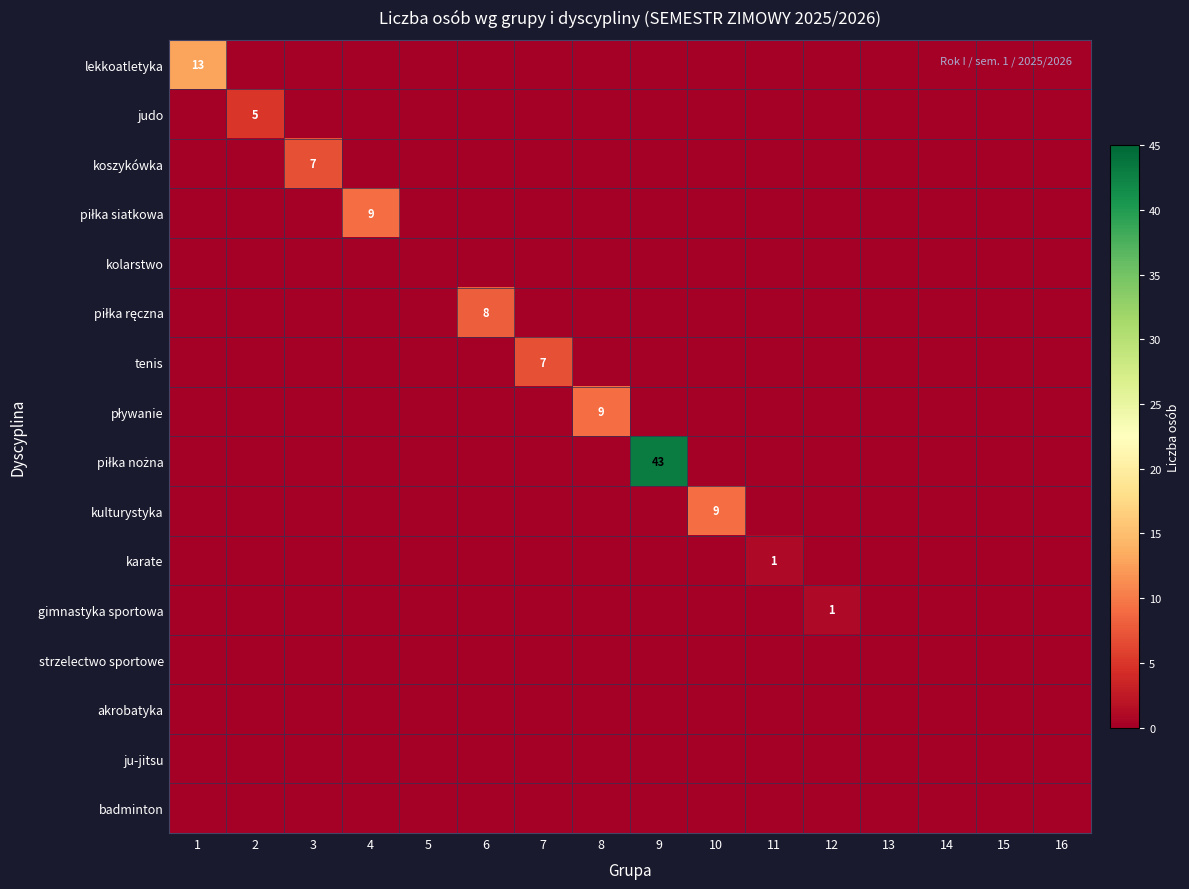

The value of koszykówka at 3 is 12. True or false?

False